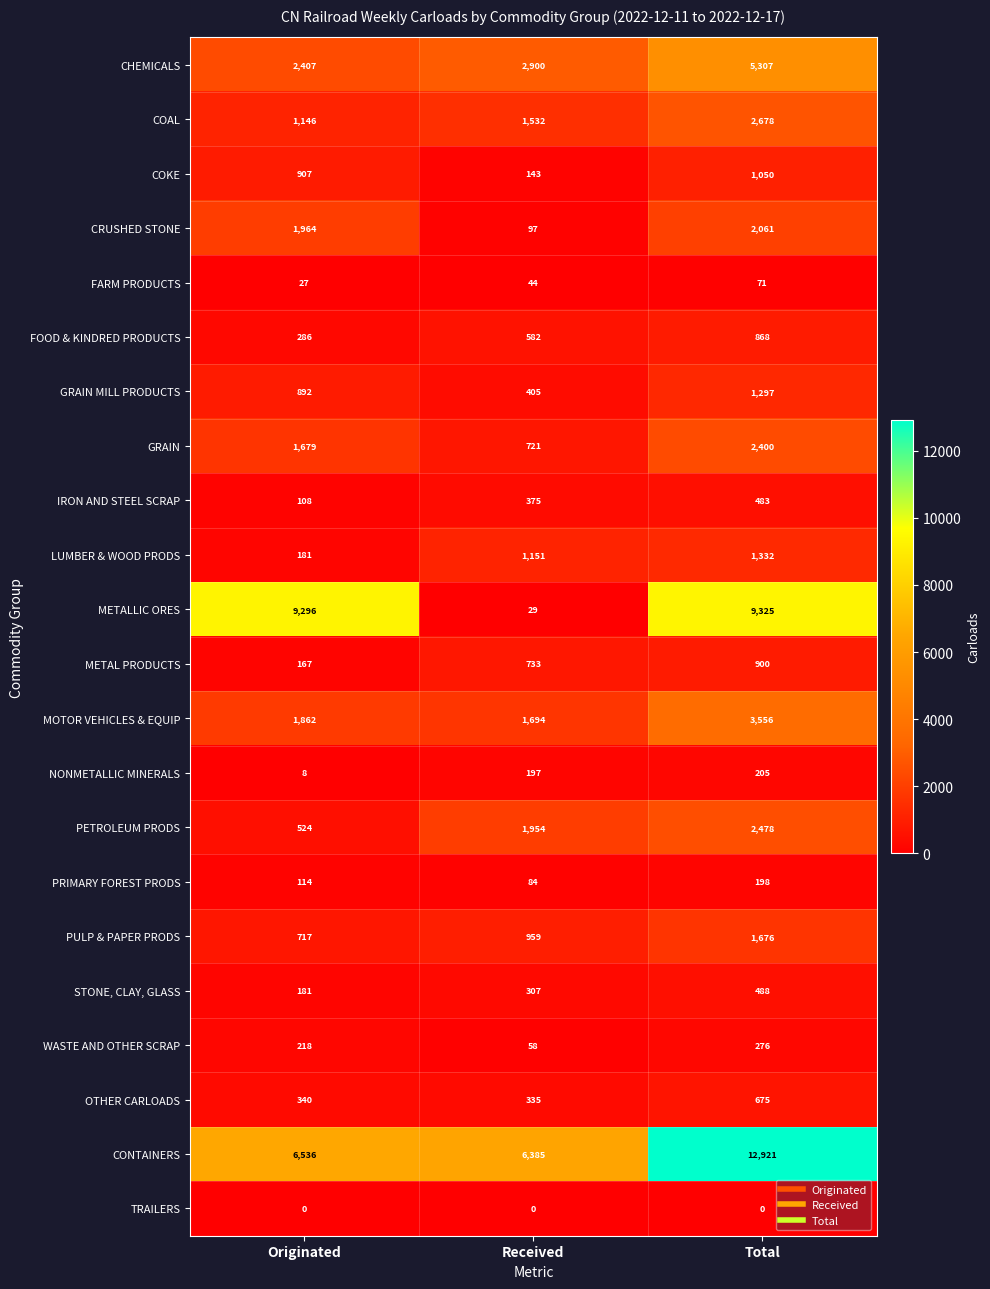

Where is CHEMICALS nearest to the value 3857?

Received